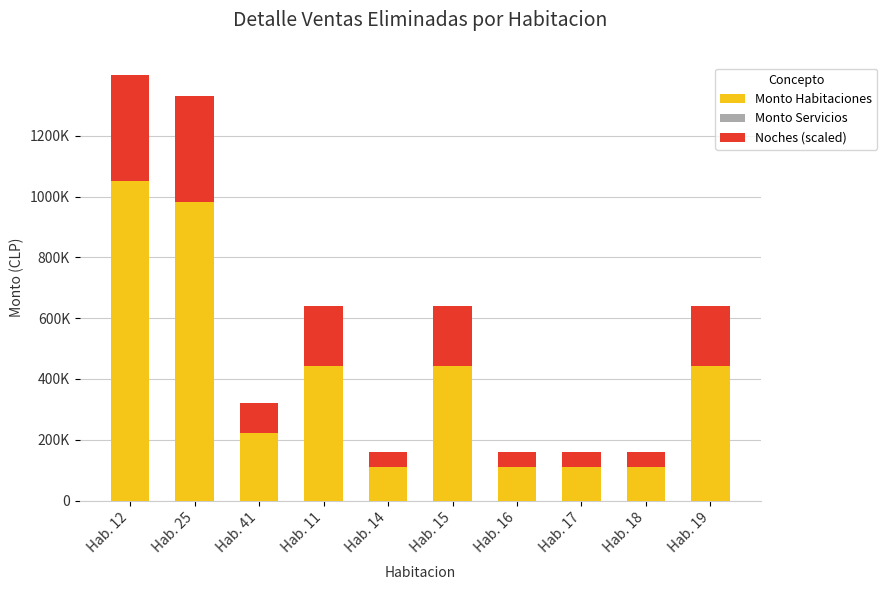

Between Hab. 15 and Hab. 14, which is larger?

Hab. 15